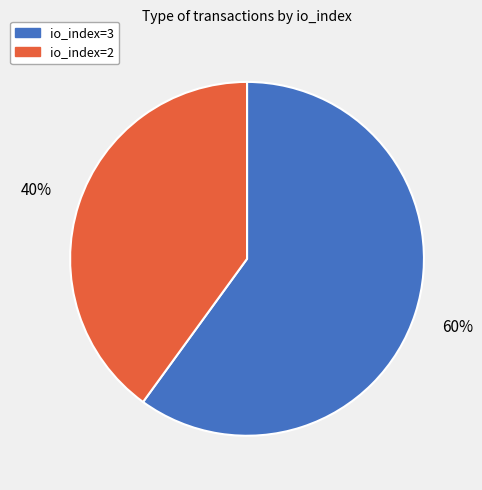

To the nearest percent, what is the average slice percentage?

50%